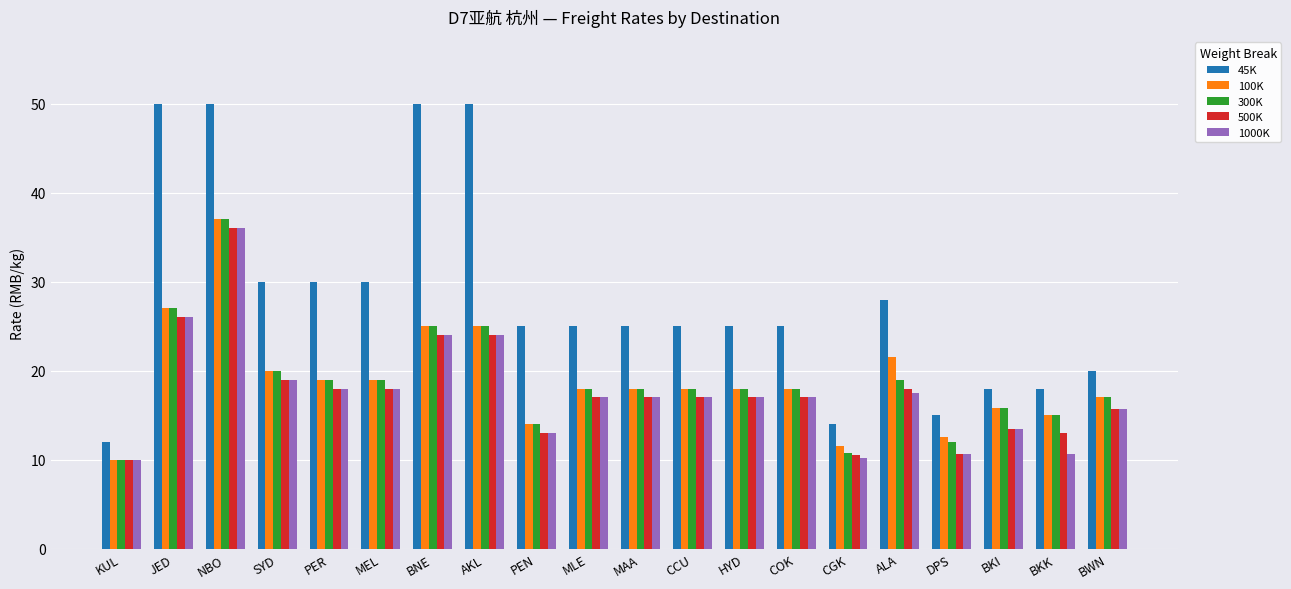

What is the difference between the maximum and second lowest values in the 300K series?

26.2